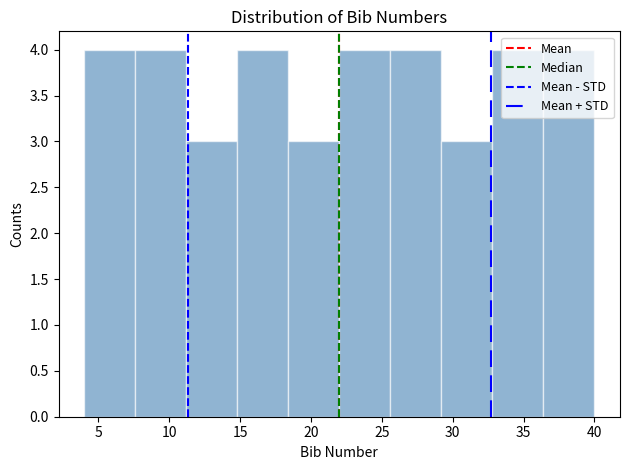

Reading left to right, transcribe this chart: for each bar, give the range it covers on the x-axis and its height. Neither the bar edges nor the heights are printed on the chart, so give them approximately, as read against the axes.

4.0 to 7.6: 4
7.6 to 11.2: 4
11.2 to 14.8: 3
14.8 to 18.4: 4
18.4 to 22.0: 3
22.0 to 25.6: 4
25.6 to 29.2: 4
29.2 to 32.8: 3
32.8 to 36.4: 4
36.4 to 40.0: 4